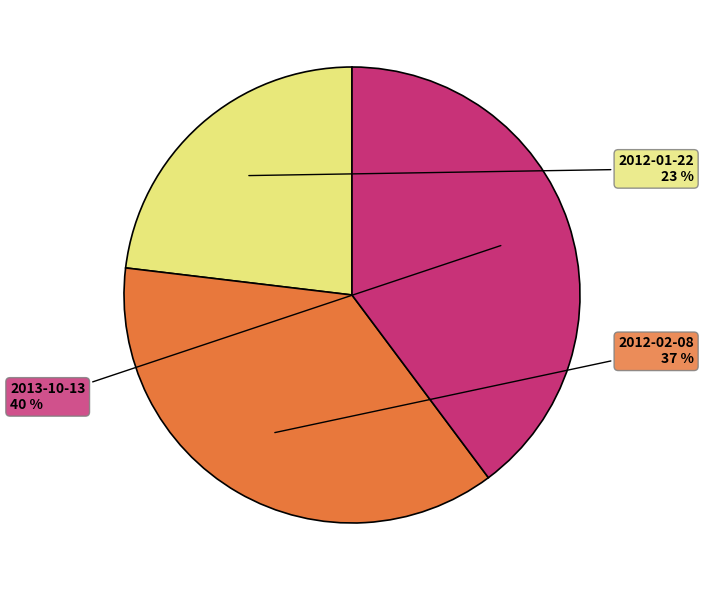

Approximately how many times larger is the value at 2012-02-08 compared to 2012-01-22?

1.6